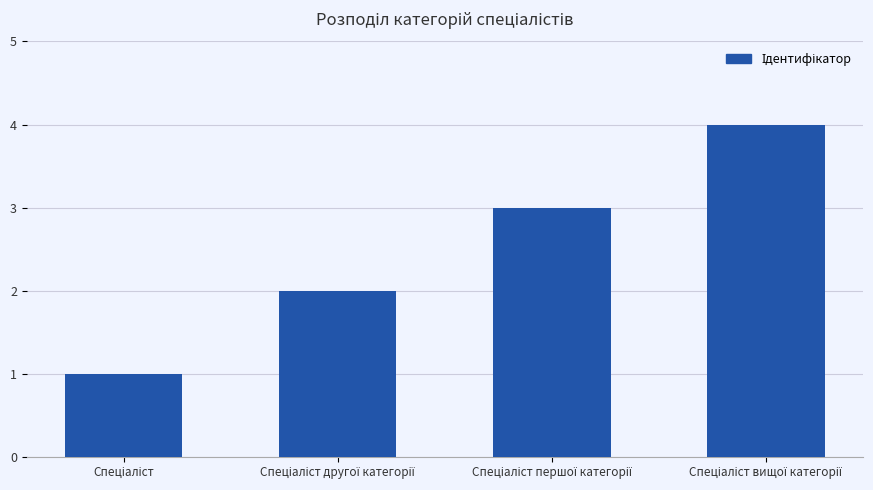

What is the maximum value shown in the chart?

4